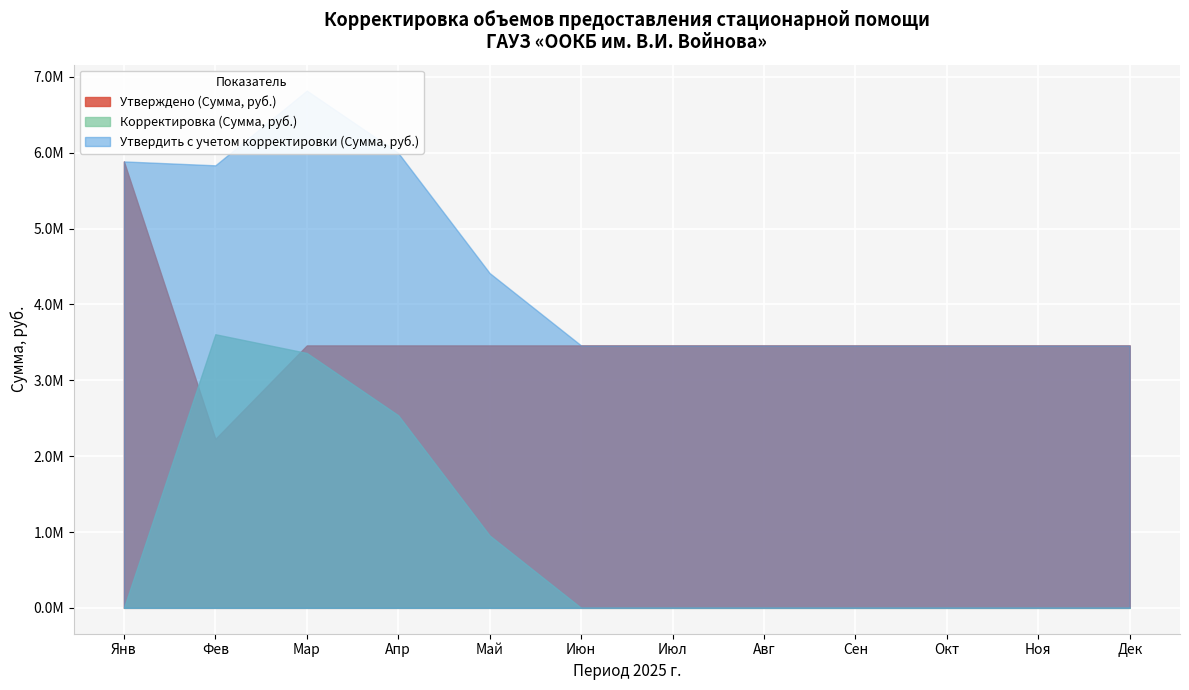

What value does the Утверждено (Сумма, руб.) series have at Ноябрь 2025 г.?

3459640.0